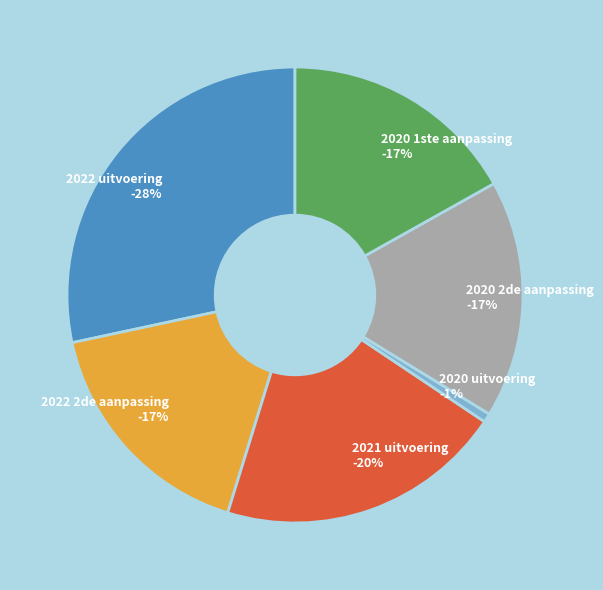

Rank the categories by value from highest to lowest.

2022 uitvoering, 2021 uitvoering, 2022 2de aanpassing, 2020 2de aanpassing, 2020 1ste aanpassing, 2020 uitvoering